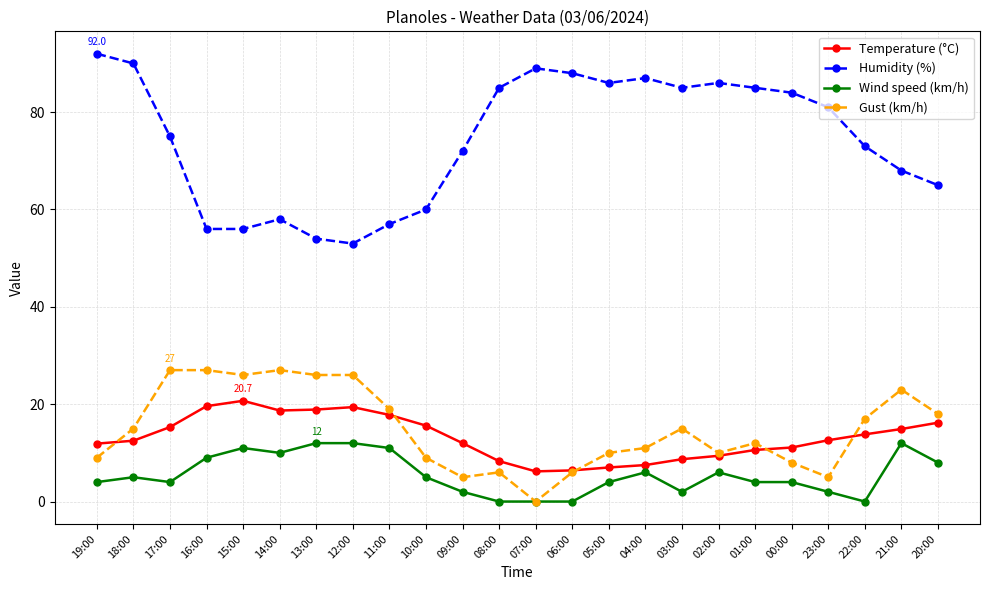

Which series has the widest spread of values?

Humidity (%)